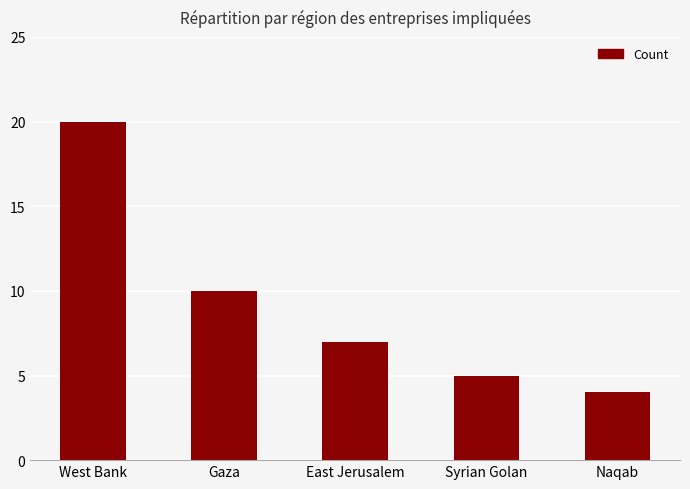

Reading right to left, extract all data points from this chart.

4	5	7	10	20